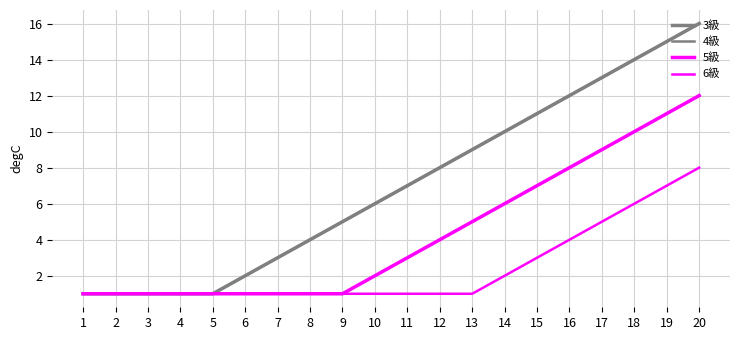

What is the difference between the second highest and second lowest values in the 3級 series?

14